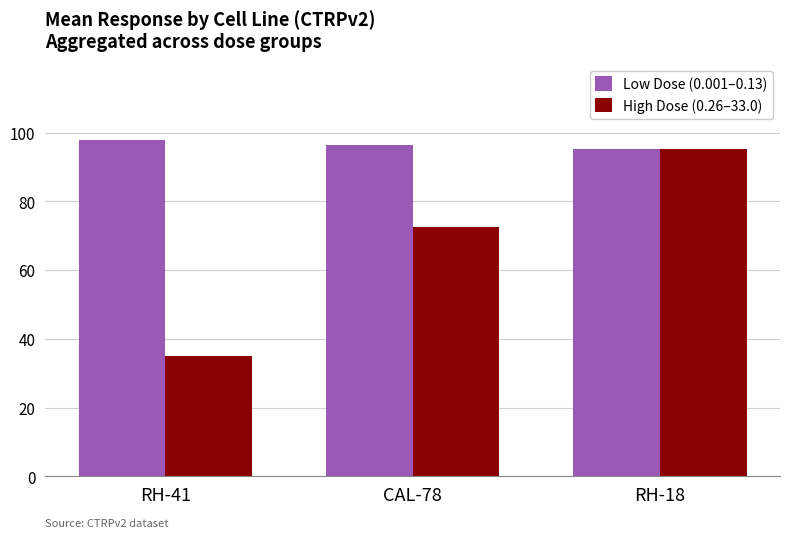

At which category is the sum across all series the highest?

RH-18